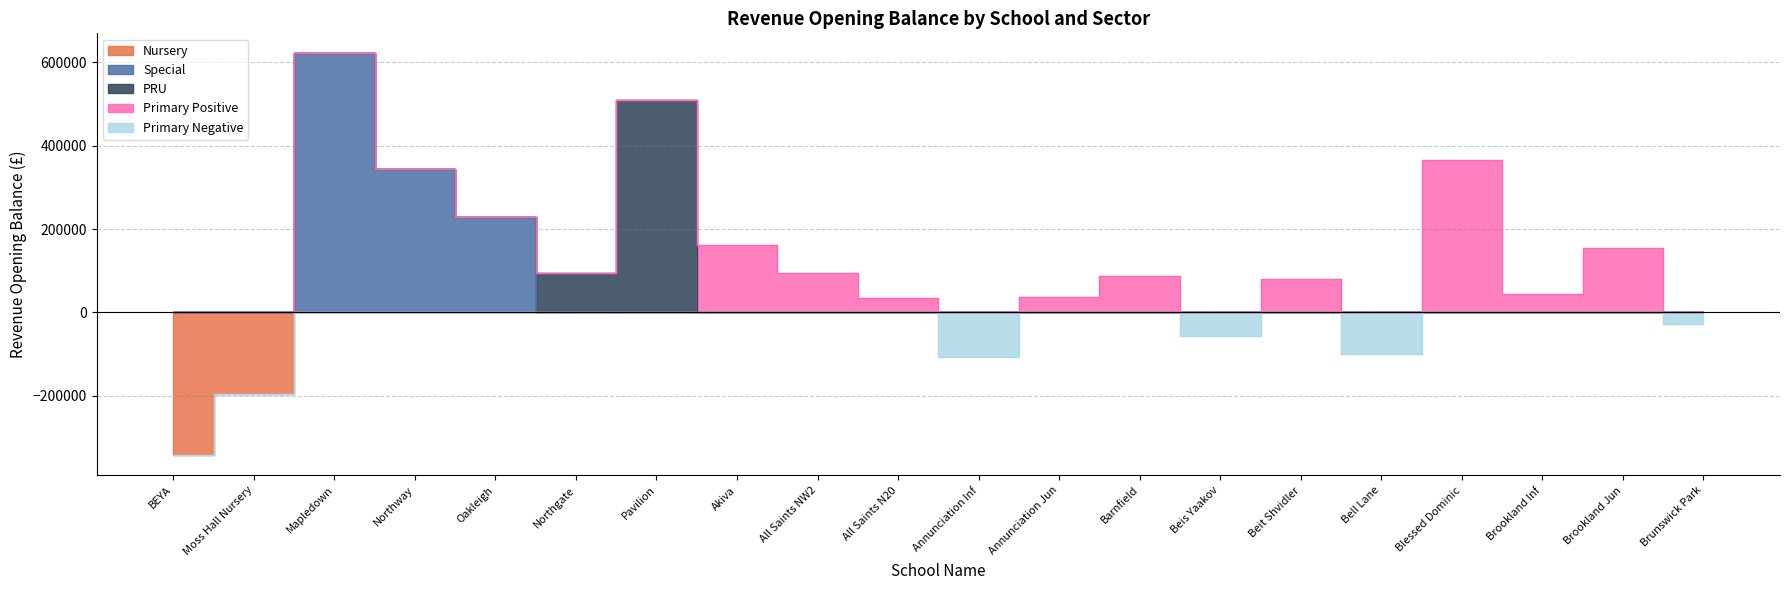

Reading left to right, list all the values displayed in this chart.

Nursery: -343410.0	-196121.0	0.0	0.0	0.0	0.0	0.0	0.0	0.0	0.0	0.0	0.0	0.0	0.0	0.0	0.0	0.0	0.0	0.0	0.0
Special: 0.0	0.0	621555.0	343065.0	228591.0	0.0	0.0	0.0	0.0	0.0	0.0	0.0	0.0	0.0	0.0	0.0	0.0	0.0	0.0	0.0
PRU: 0.0	0.0	0.0	0.0	0.0	93584.0	510786.0	0.0	0.0	0.0	0.0	0.0	0.0	0.0	0.0	0.0	0.0	0.0	0.0	0.0
Primary Positive: 0.0	0.0	0.0	0.0	0.0	0.0	0.0	160996.0	94219.0	33154.0	0.0	35983.0	86163.0	0.0	80347.0	0.0	366454.0	44779.0	153847.0	0.0
Primary Negative: 0.0	0.0	0.0	0.0	0.0	0.0	0.0	0.0	0.0	0.0	-108295.0	0.0	0.0	-56282.0	0.0	-99413.0	0.0	0.0	0.0	-27544.0